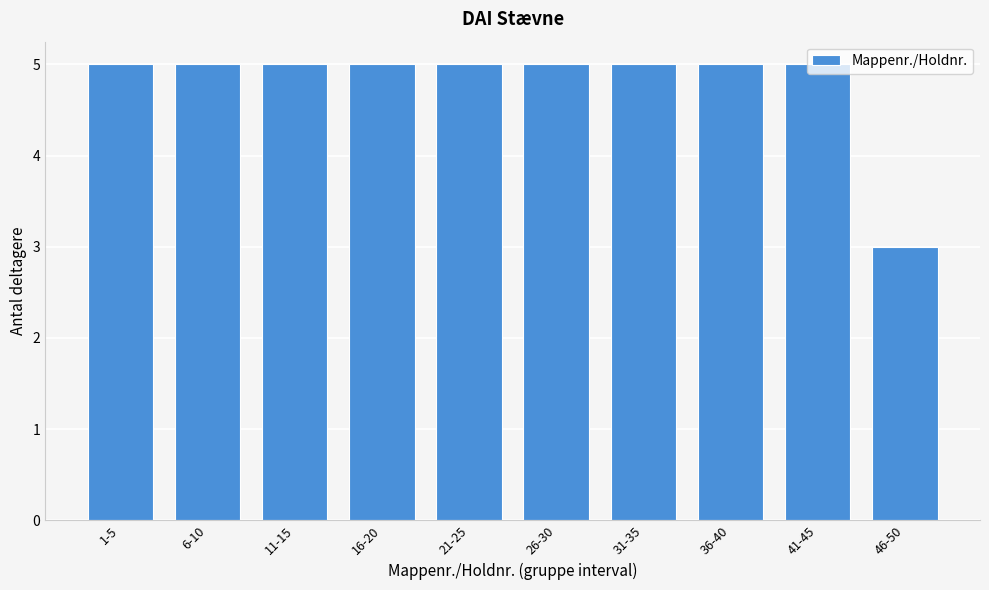

What is the smallest value displayed?

3